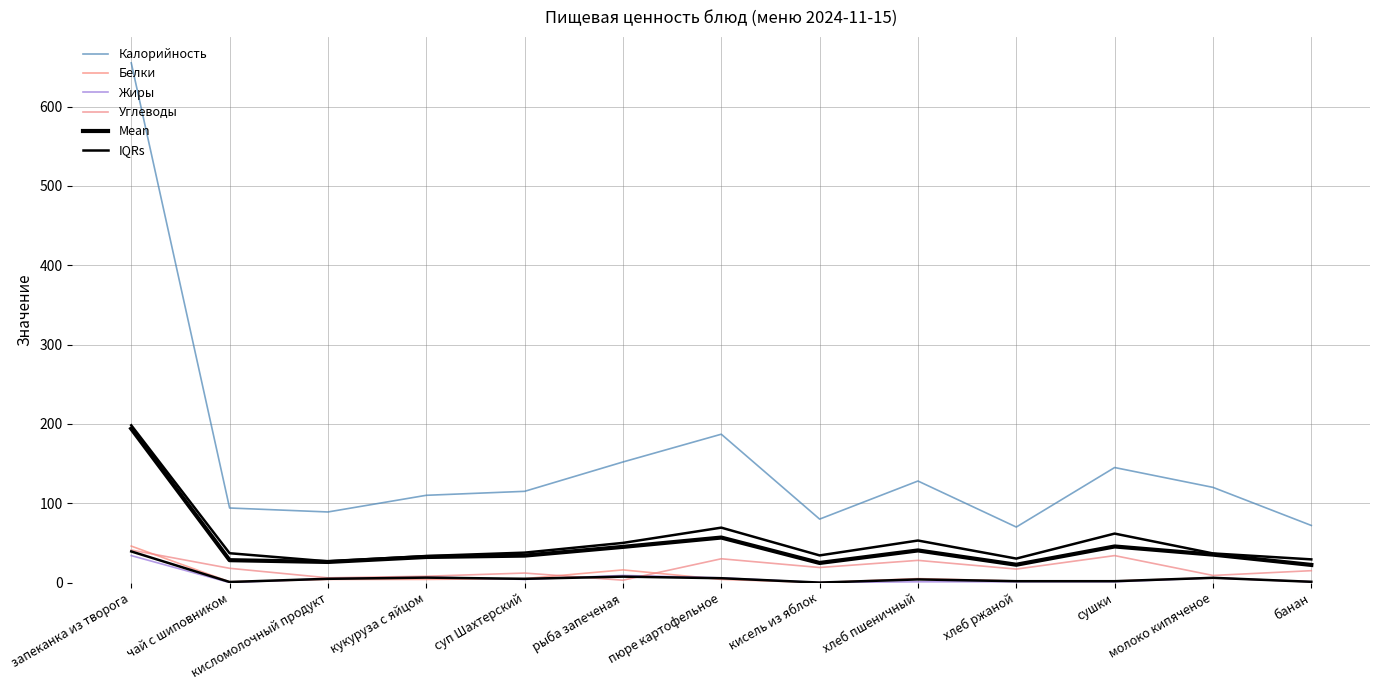

In Калорийность, how many points are lower than both neighbors (excluding endpoints)?

3